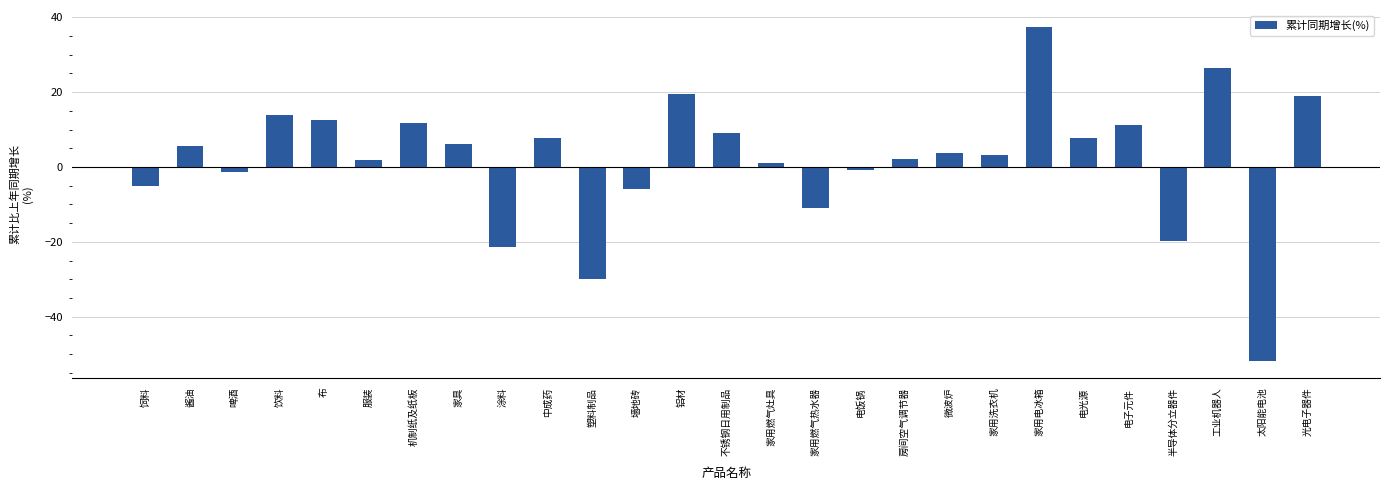

What is the change in value from 啤酒 to 电饭锅?

+0.6